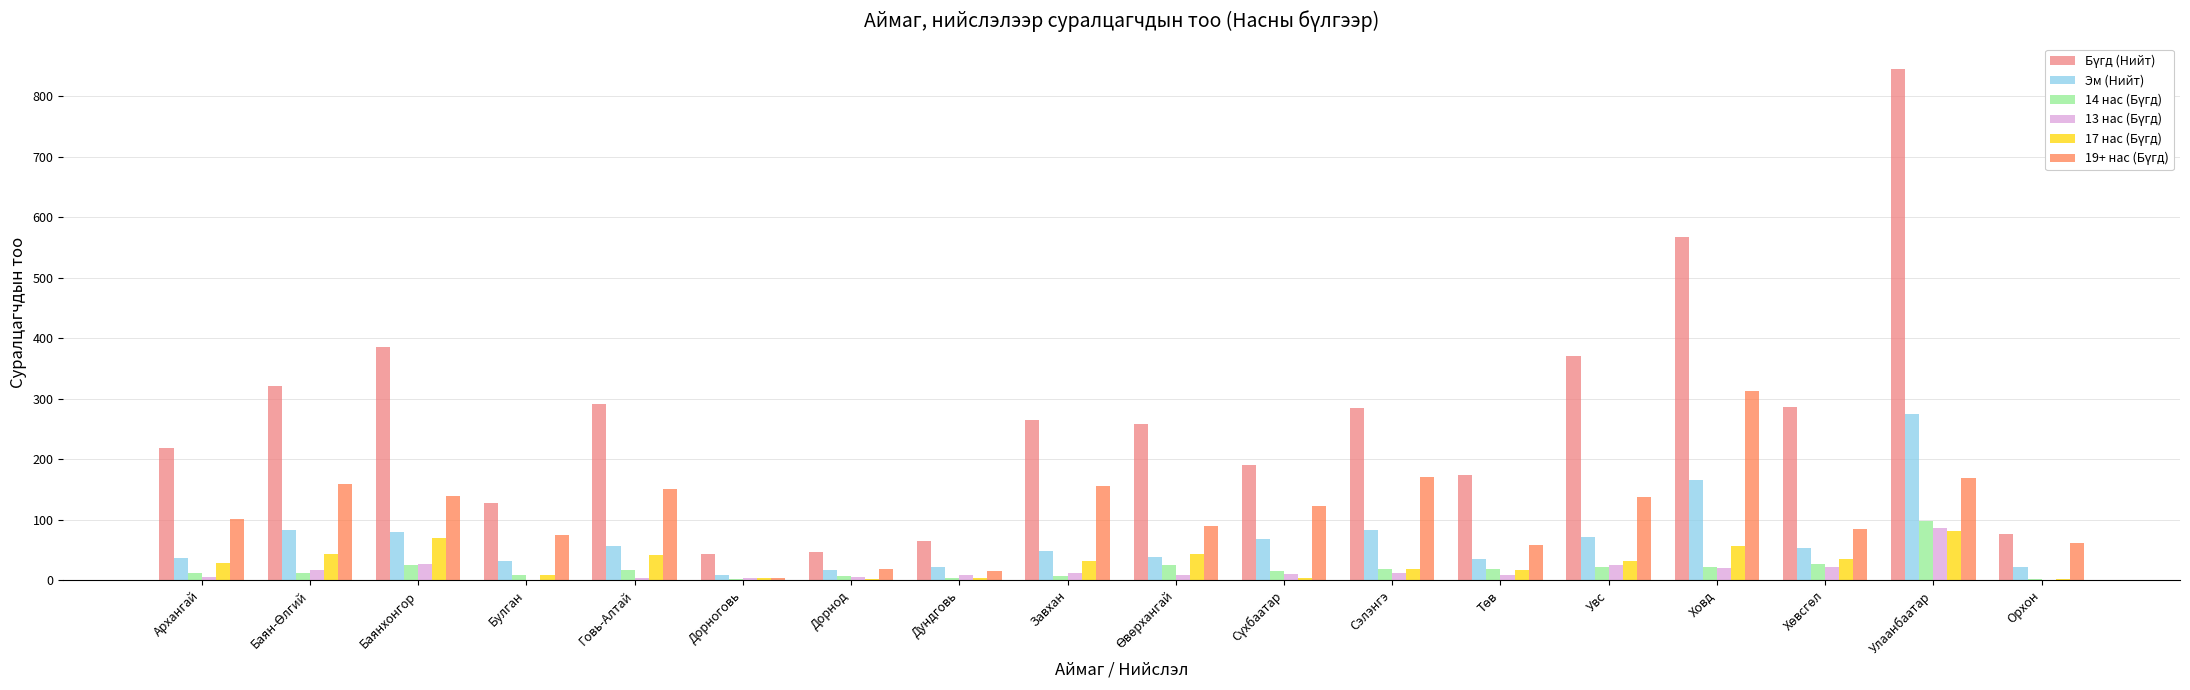

What is the maximum value shown in the chart?

845